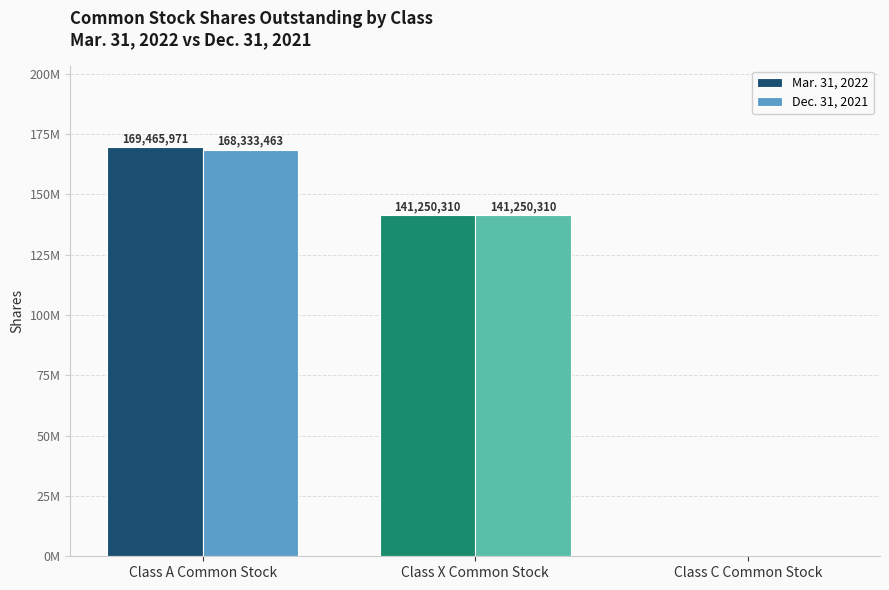

What is the label of the 2nd bar from the right?

Class X Common Stock